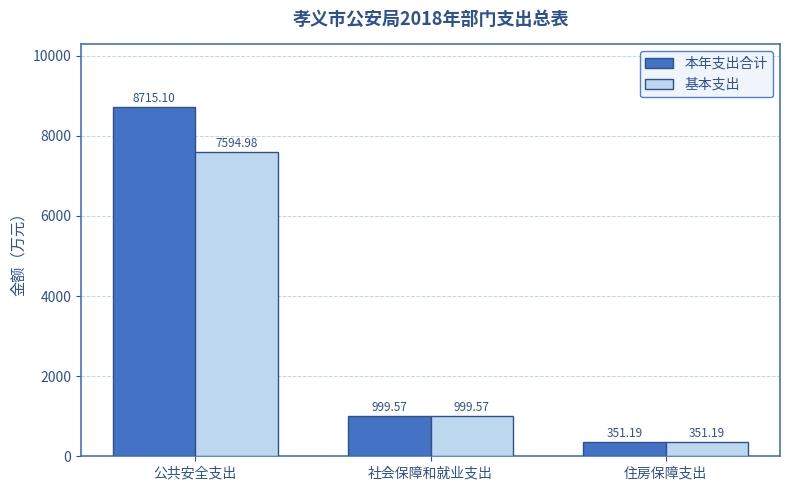

What is the label of the 1st bar from the left?

公共安全支出